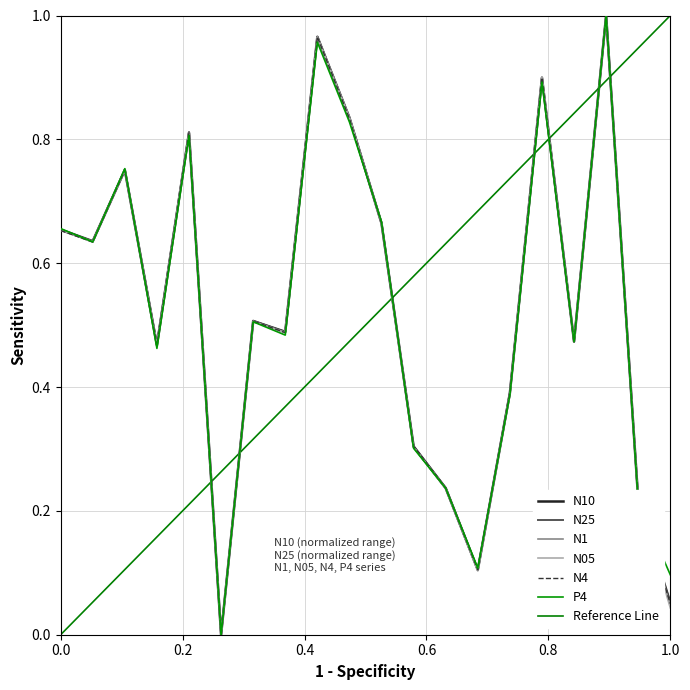

What is the sum of all N4 values?

10.5